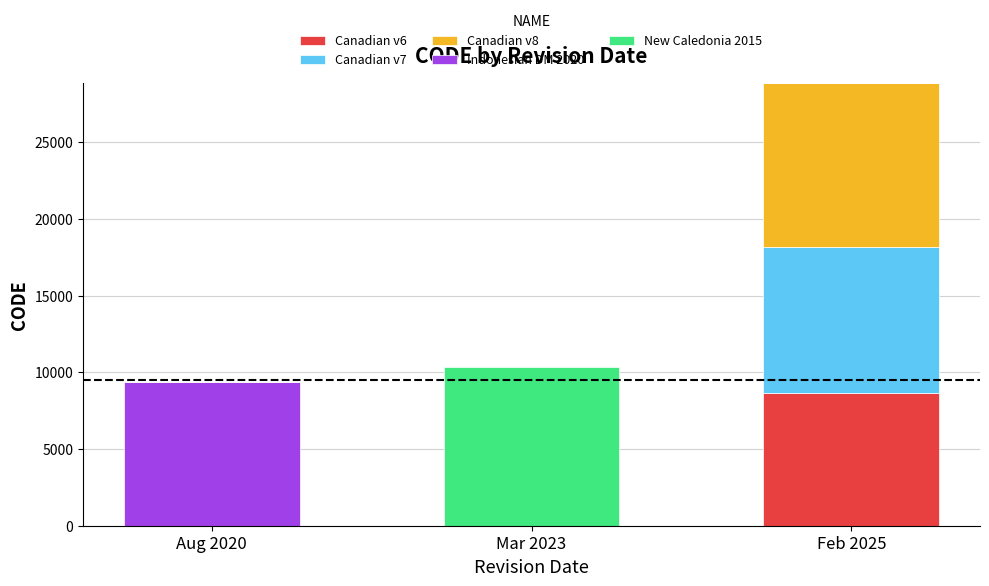

Which category has the highest value in the Canadian v6 series?

Feb 2025